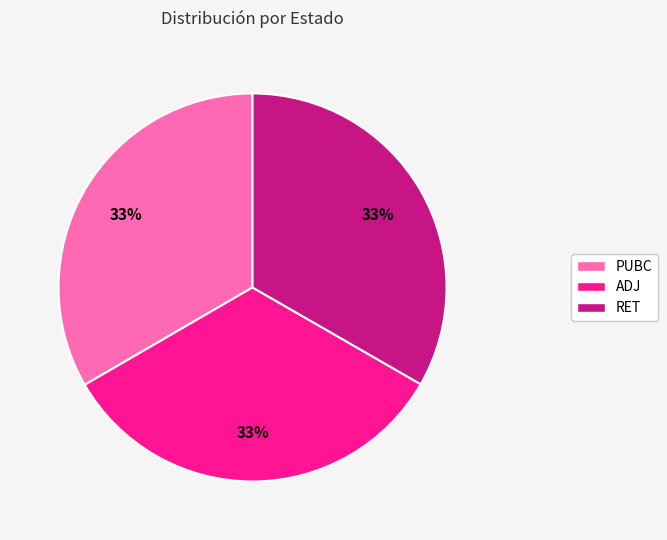

Approximately how many times larger is the value at RET compared to PUBC?

1.0